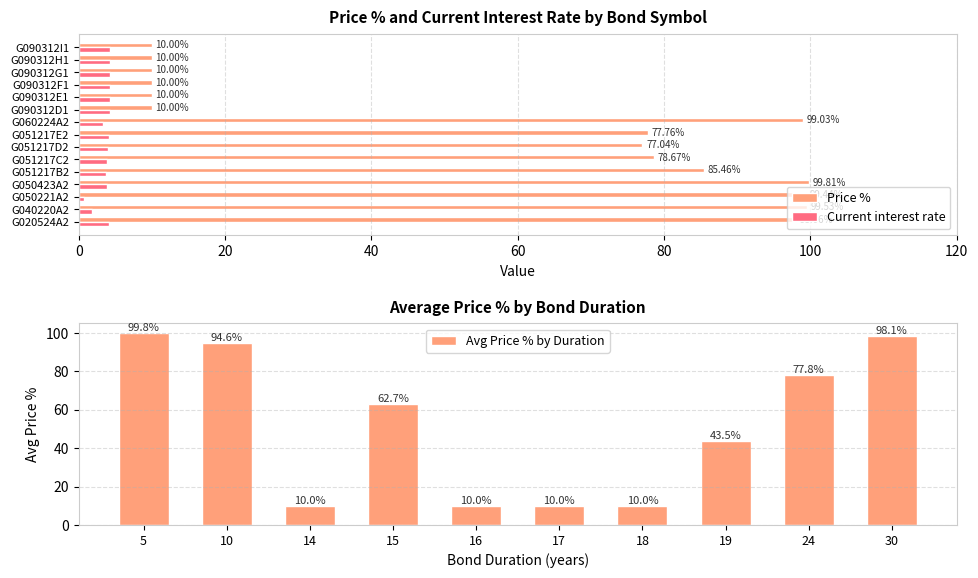

What is the difference between the maximum and minimum values in the Price % series?

89.8